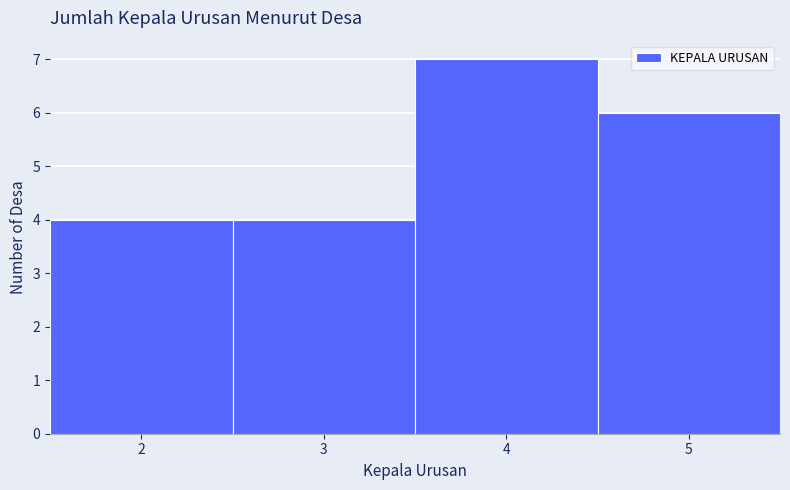

Reading left to right, list every bar in this chart as the range it spans on the x-axis followed by its height. The values are not printed on the chart, so give them approximately, as read against the axis.

1.5 to 2.5: 4
2.5 to 3.5: 4
3.5 to 4.5: 7
4.5 to 5.5: 6